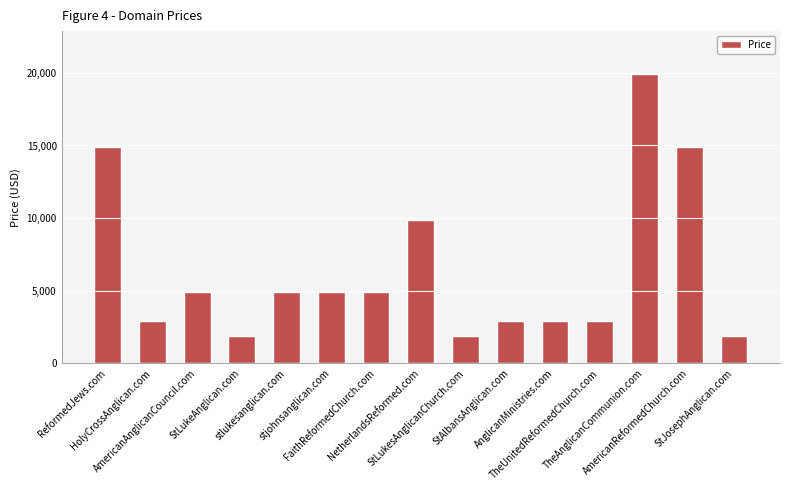

What is the difference between the second highest and second lowest values?

13000